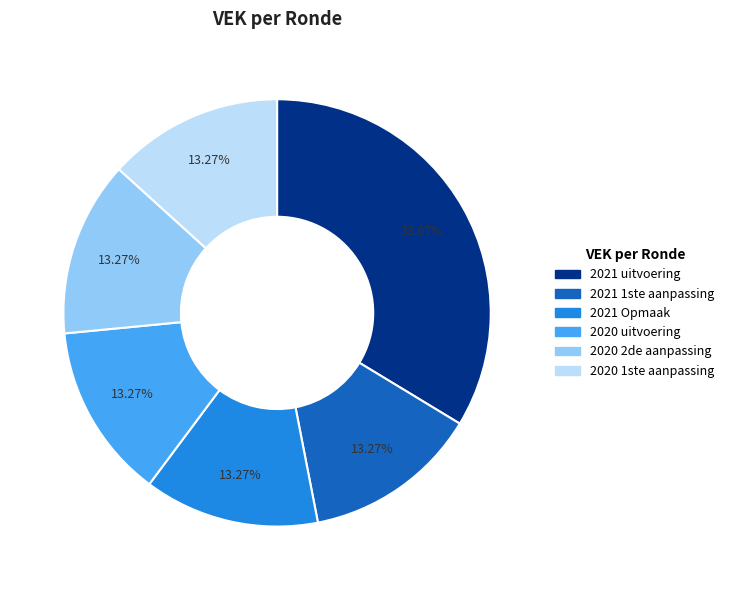

What is the ratio of the value at 2021 1ste aanpassing to the value at 2020 uitvoering?

1.0